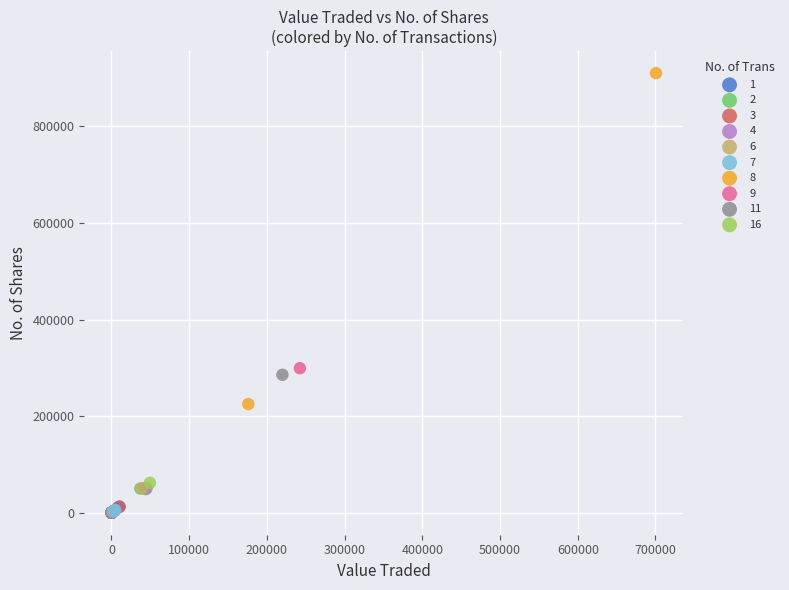

Which series contains the highest Y value?

8